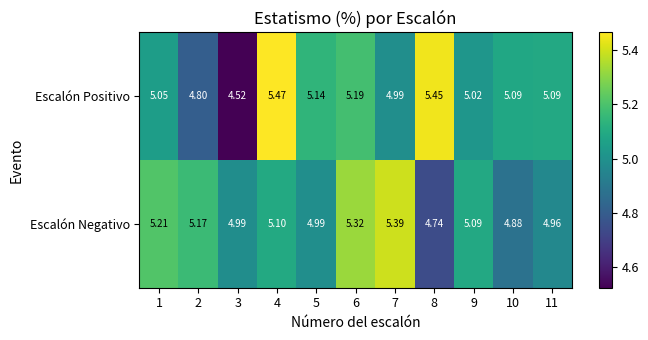

List the series in order of their overall mean, highest first.

Escalón Negativo, Escalón Positivo